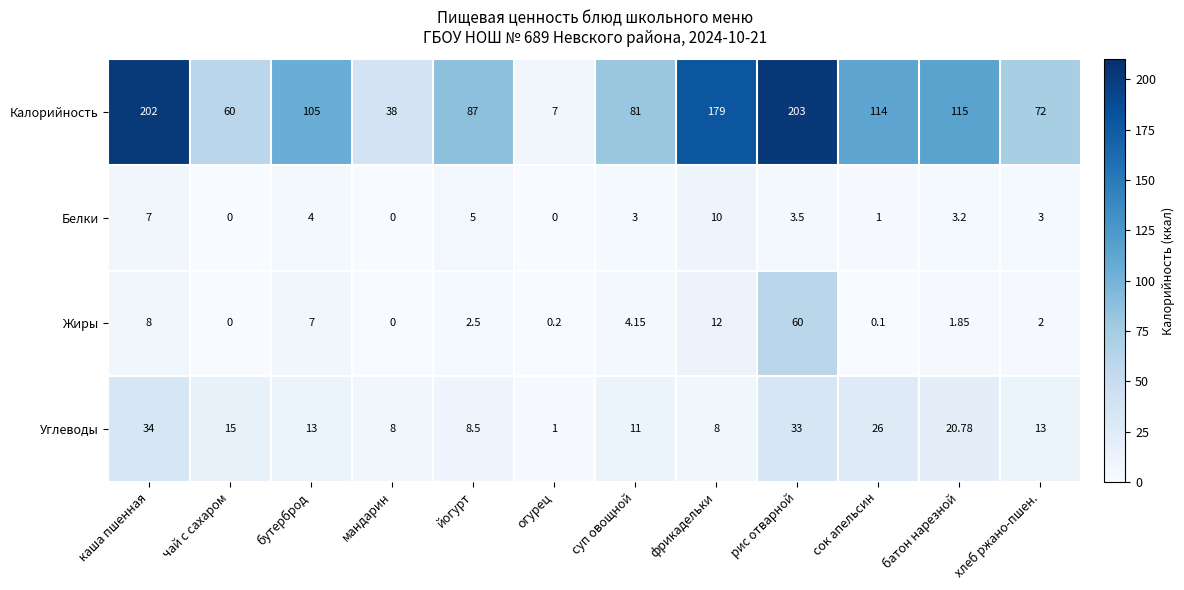

How many data points does each series have?

12